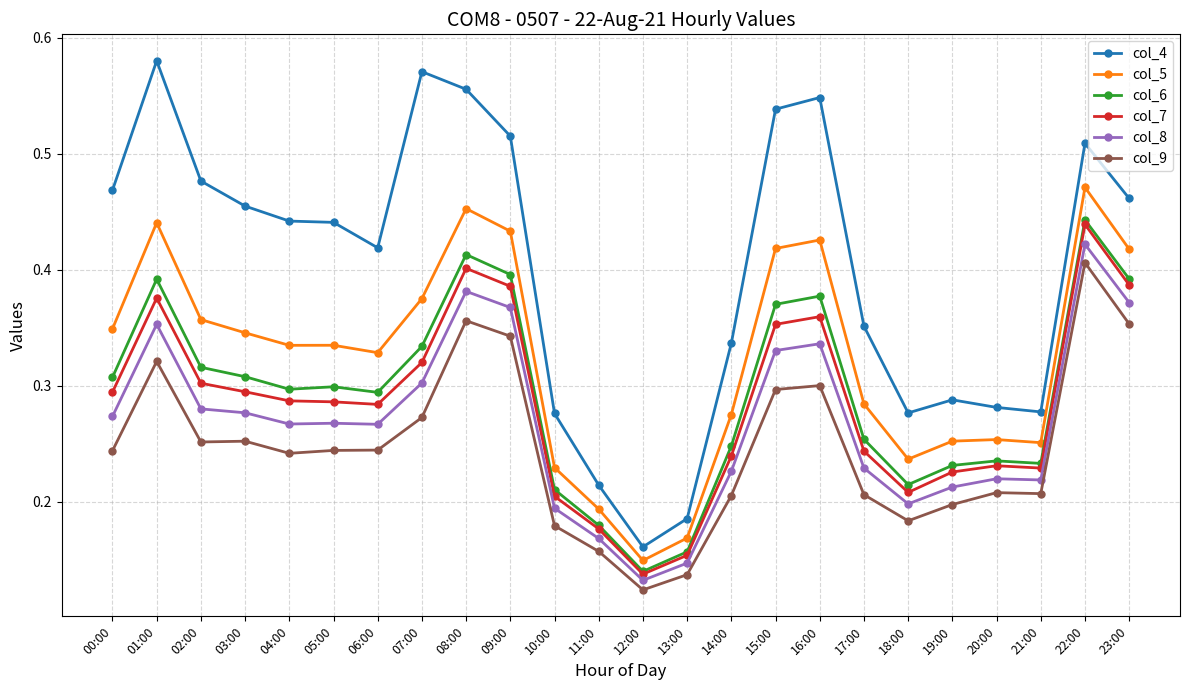

Is the value of col_4 at 07:00 greater than the value of col_6 at 00:00?

Yes